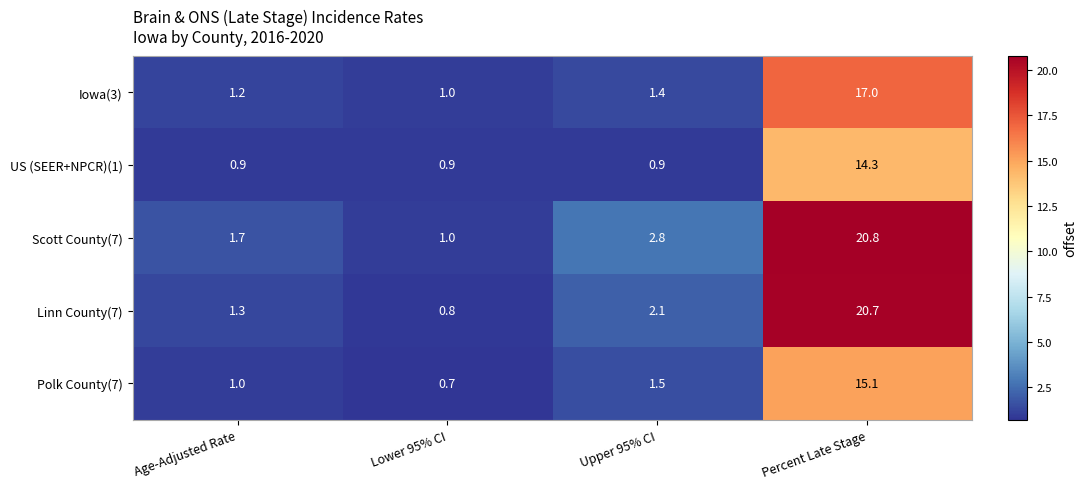

Reading left to right, list all the values displayed in this chart.

Iowa(3): Age-Adjusted Rate=1.2	Lower 95% CI=1.0	Upper 95% CI=1.4	Percent Late Stage=17.0
US (SEER+NPCR)(1): Age-Adjusted Rate=0.9	Lower 95% CI=0.9	Upper 95% CI=0.9	Percent Late Stage=14.3
Scott County(7): Age-Adjusted Rate=1.7	Lower 95% CI=1.0	Upper 95% CI=2.8	Percent Late Stage=20.8
Linn County(7): Age-Adjusted Rate=1.3	Lower 95% CI=0.8	Upper 95% CI=2.1	Percent Late Stage=20.7
Polk County(7): Age-Adjusted Rate=1.0	Lower 95% CI=0.7	Upper 95% CI=1.5	Percent Late Stage=15.1